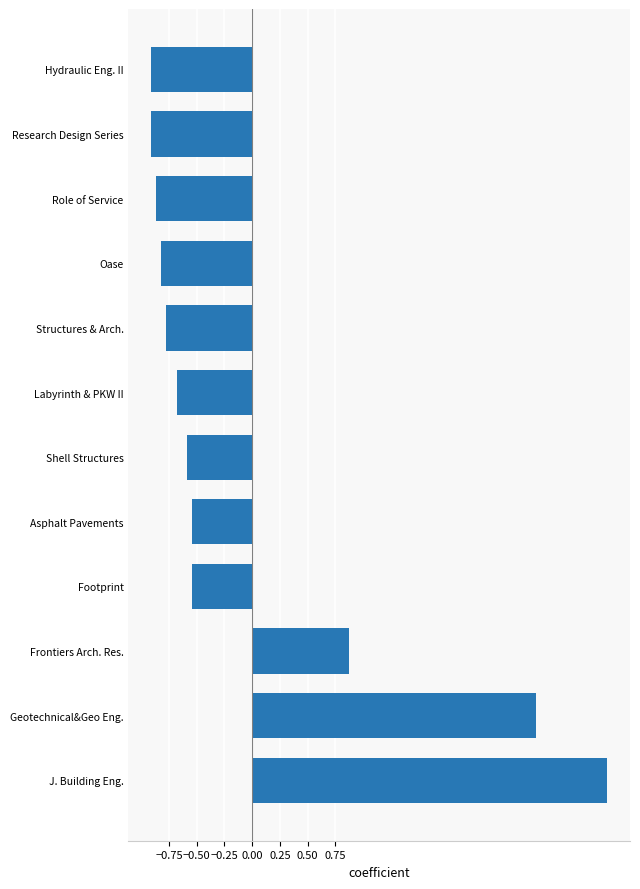

The value at Footprint is -0.5. True or false?

True